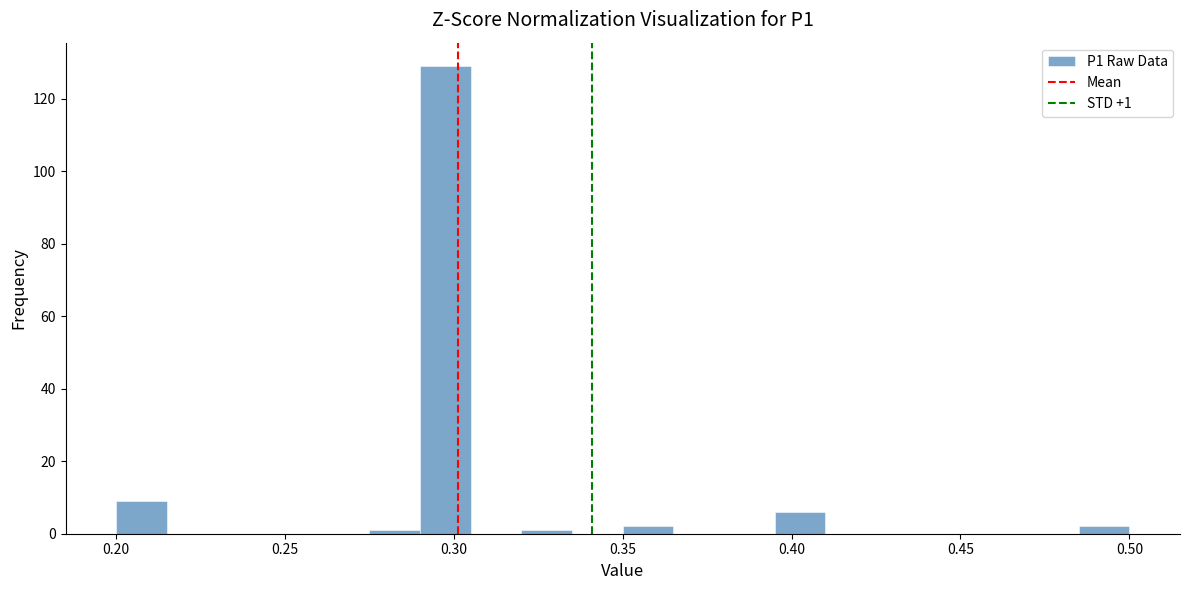

Read against the x-axis, roughly where is the centre of the tallest bar?

0.300